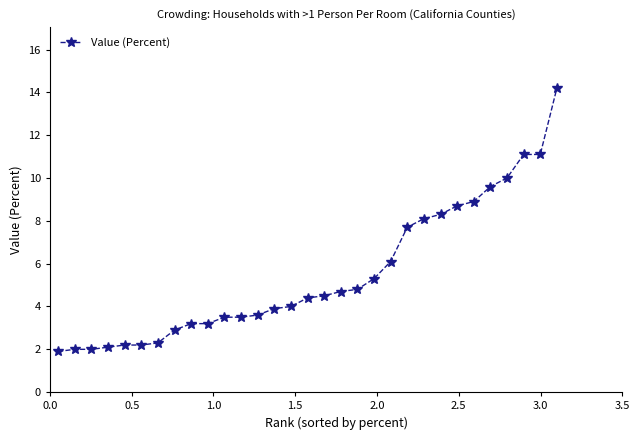

What is the greatest value displayed?

14.2